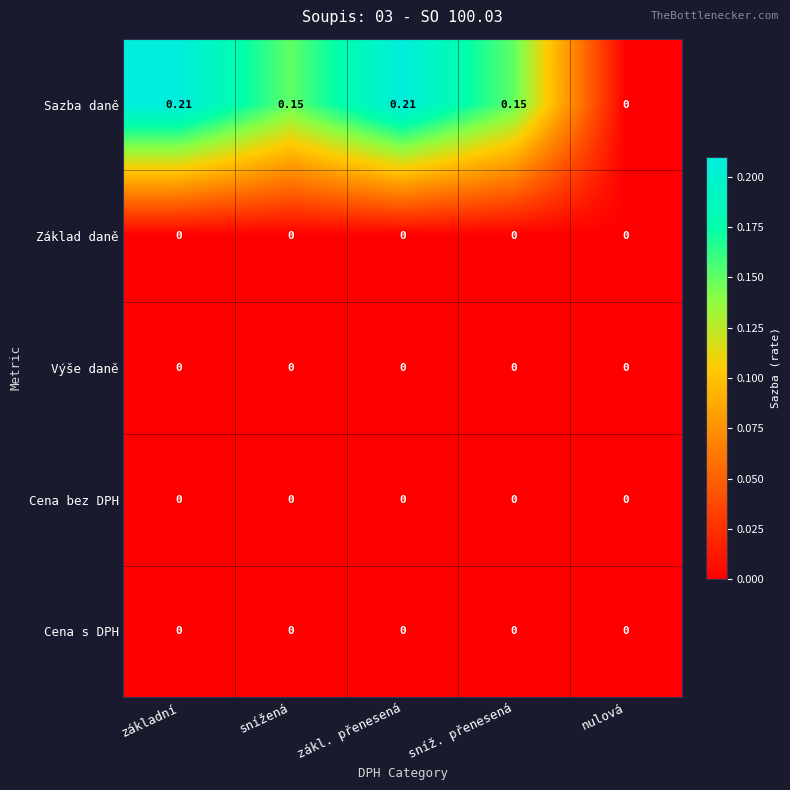

Which category has the lowest value in the Sazba daně series?

nulová